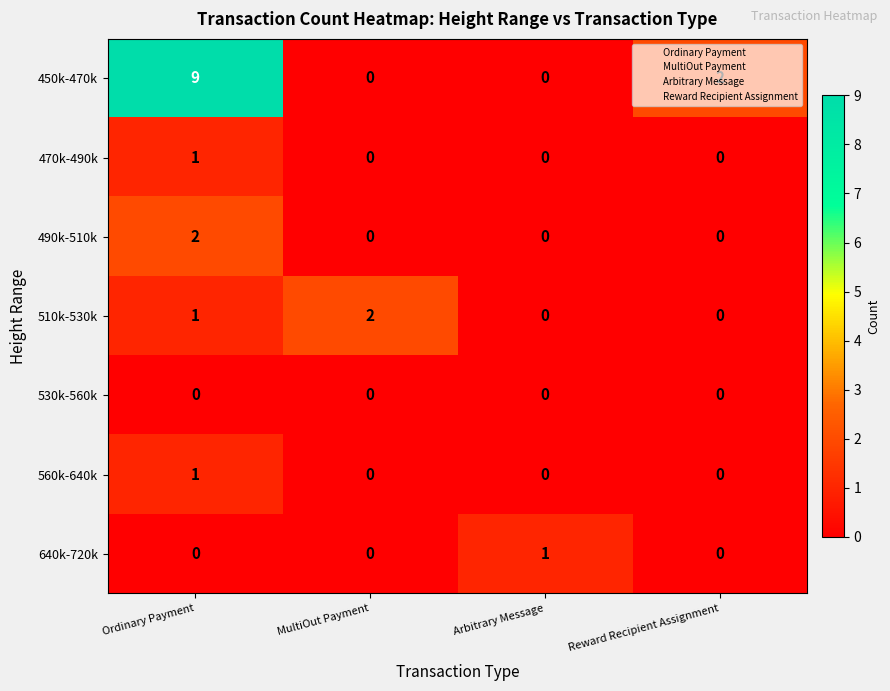

What is the difference between the highest and lowest values at MultiOut Payment?

2